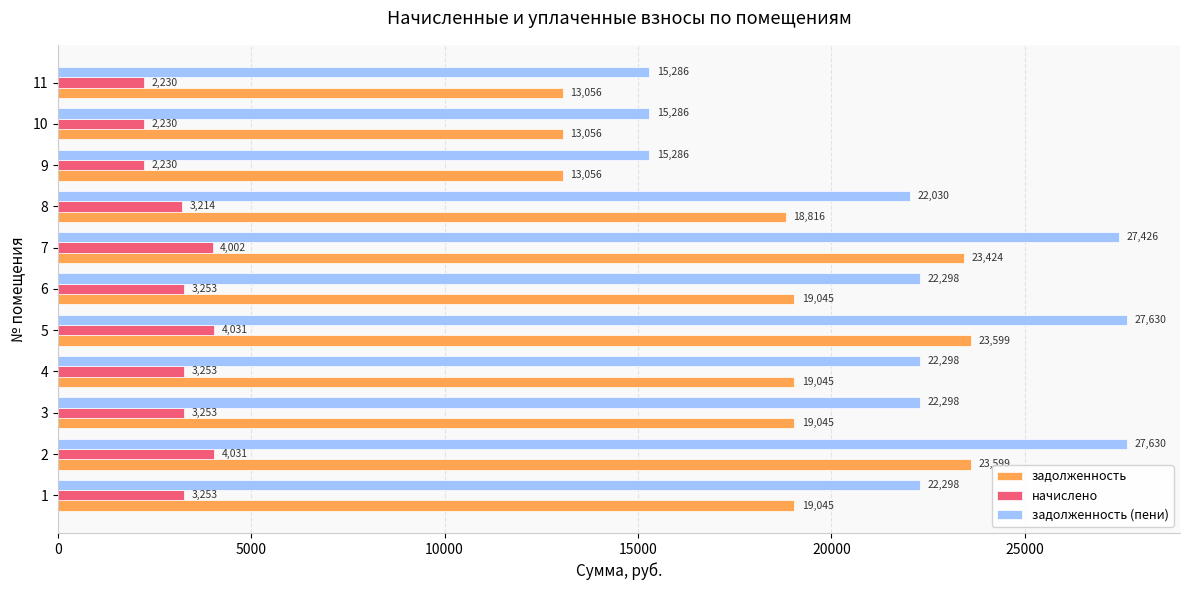

At 8, list the series in order from largest to smallest.

задолженность (пени), задолженность, начислено